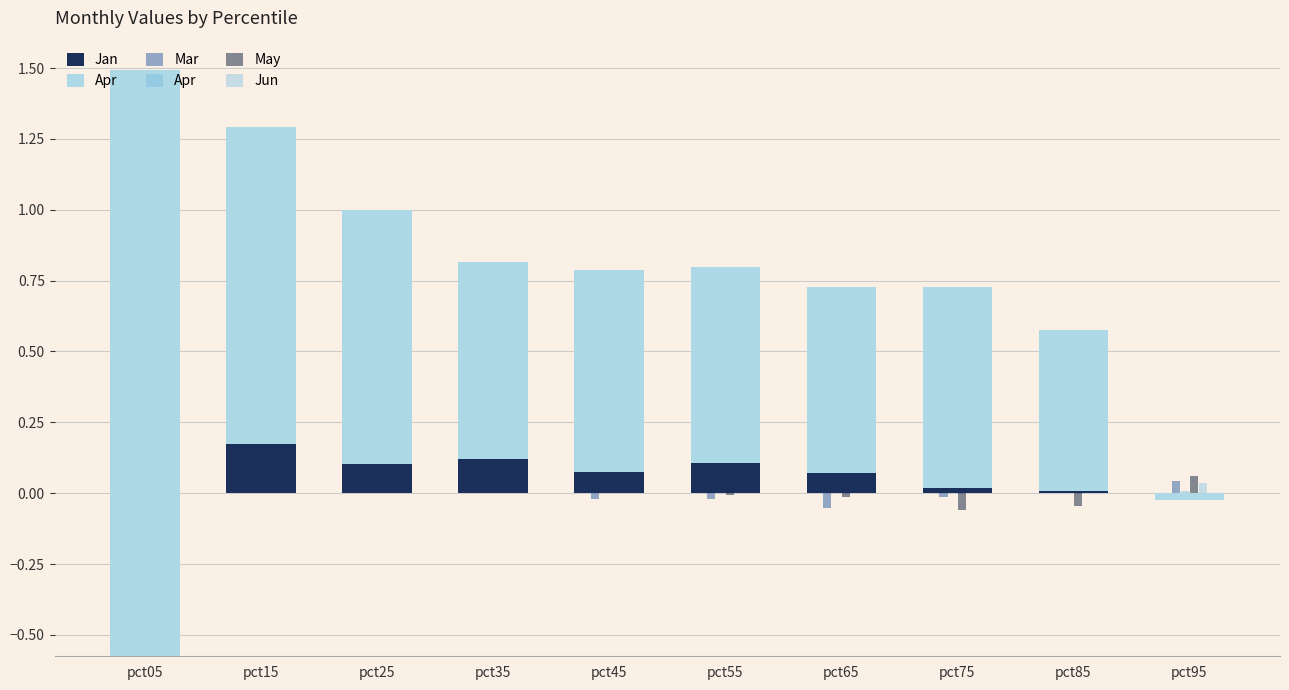

How many groups of bars are there?

10